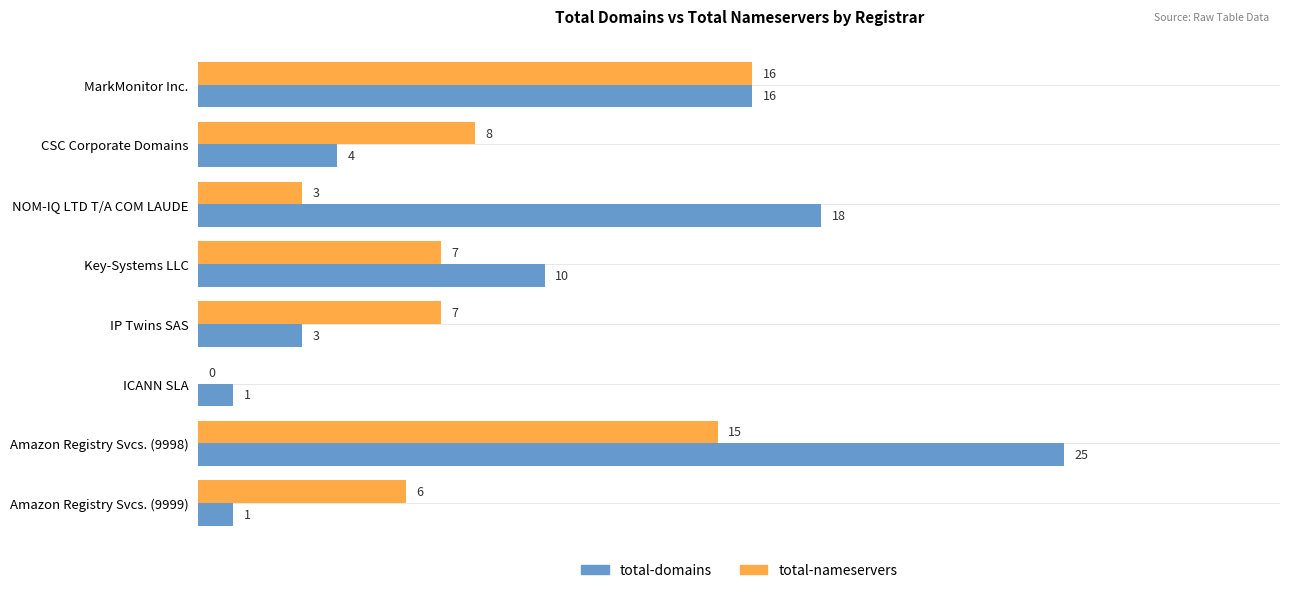

What is the sum of all total-nameservers values?

62